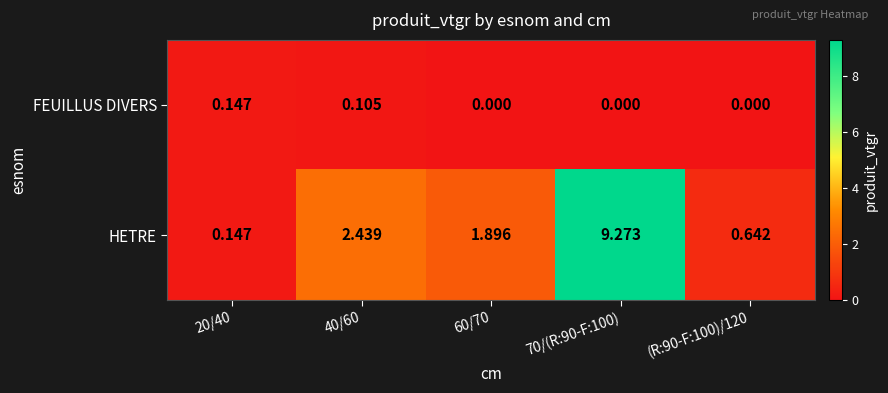

Which series has the widest spread of values?

HETRE